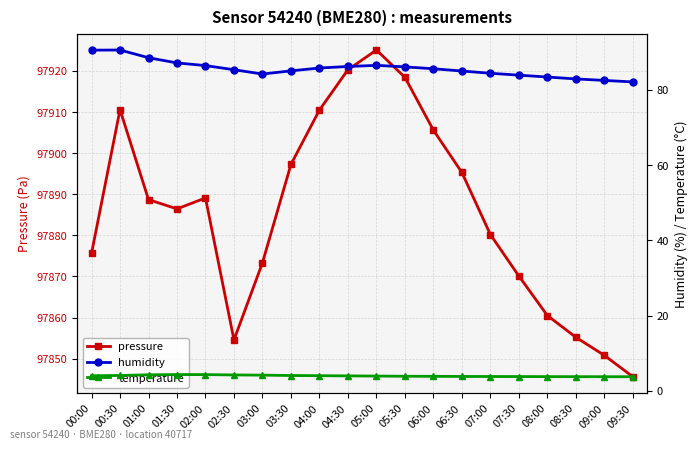

At which category is the sum across all series the highest?

05:00